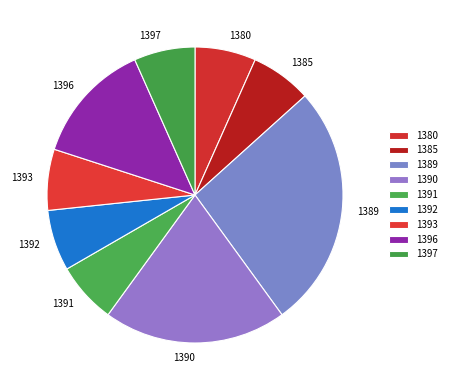

How many segments does this pie chart have?

9